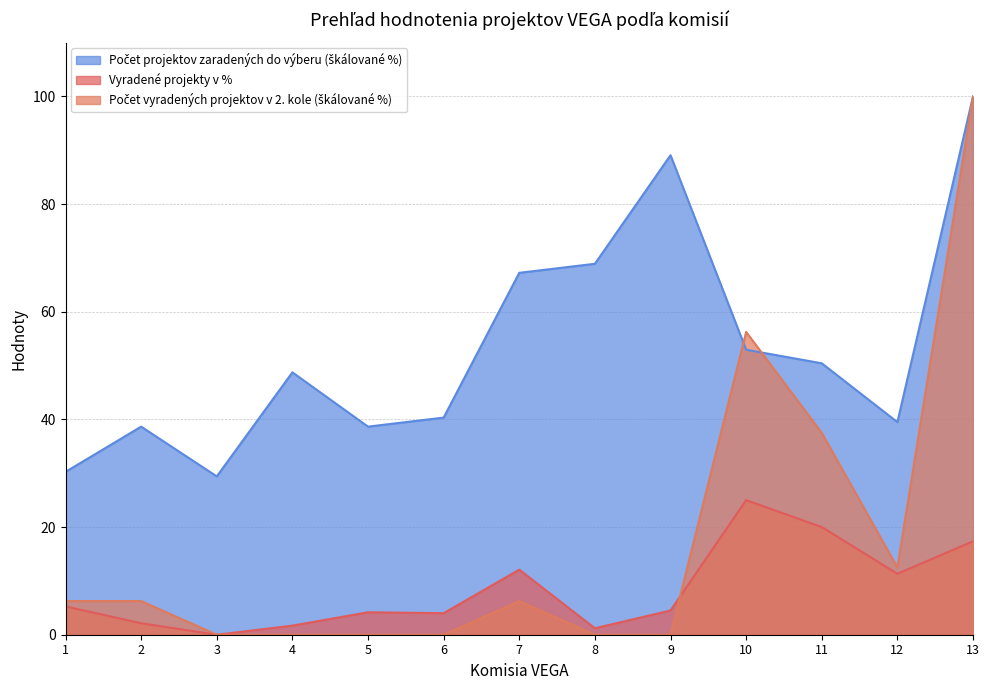

At which category does Vyradené projekty v % reach its first local valley?

3